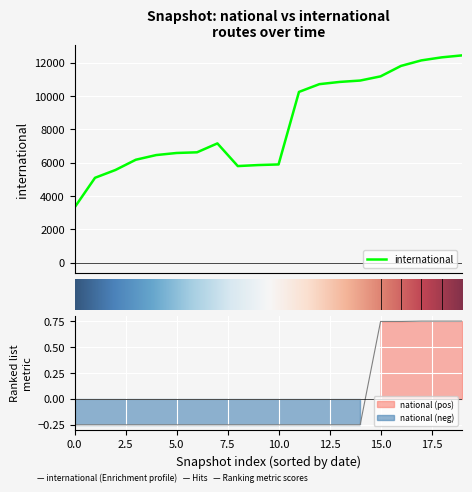

True or false: international and national intersect in this chart.

False